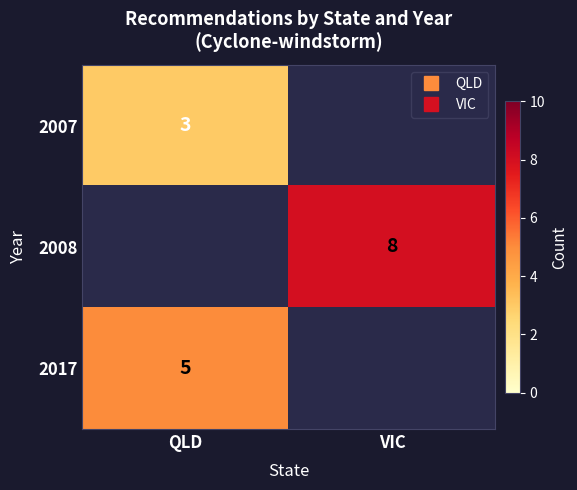

Which has a higher value, VIC or QLD?

QLD